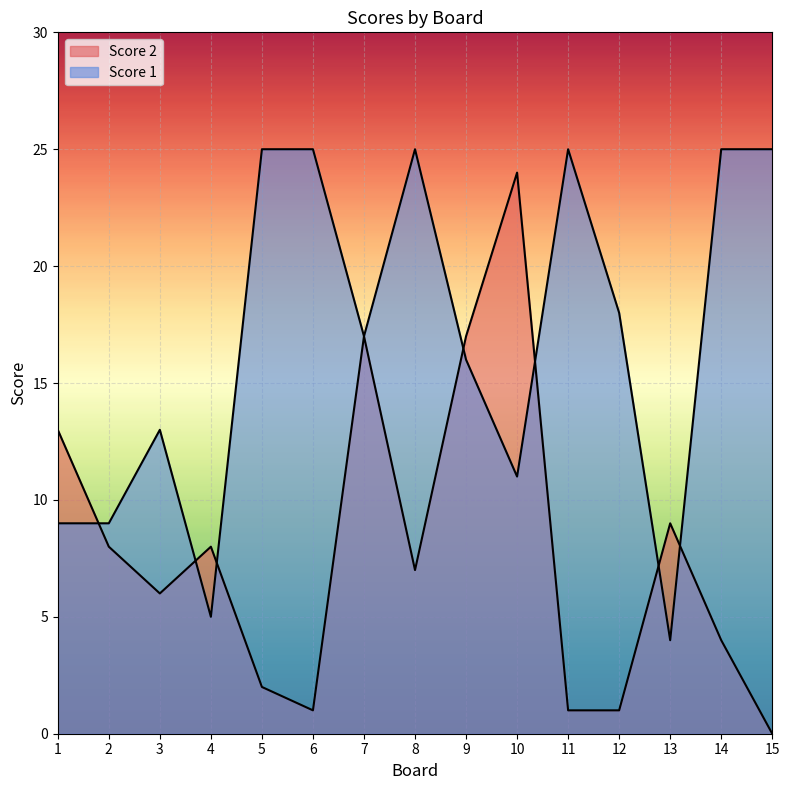

What is the spread (max minus min) of values at 13?

5